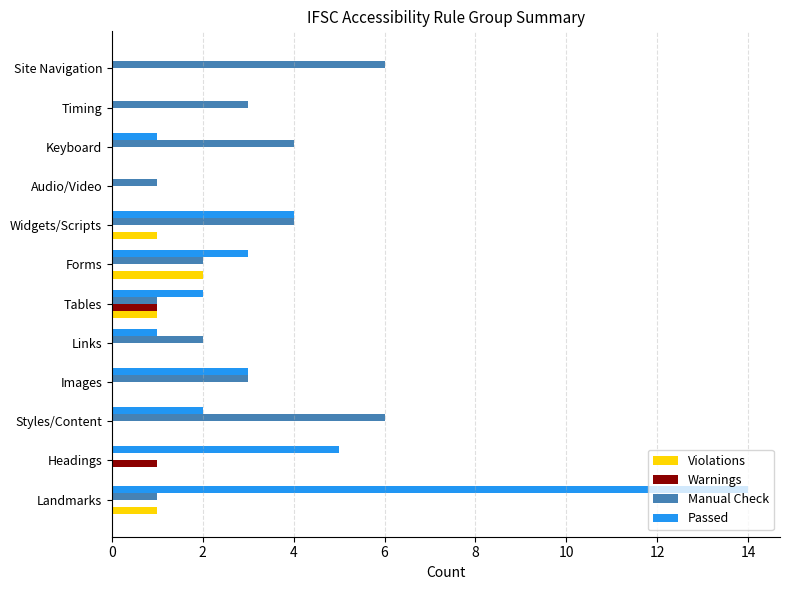

What is the sum of all Violations values?

5